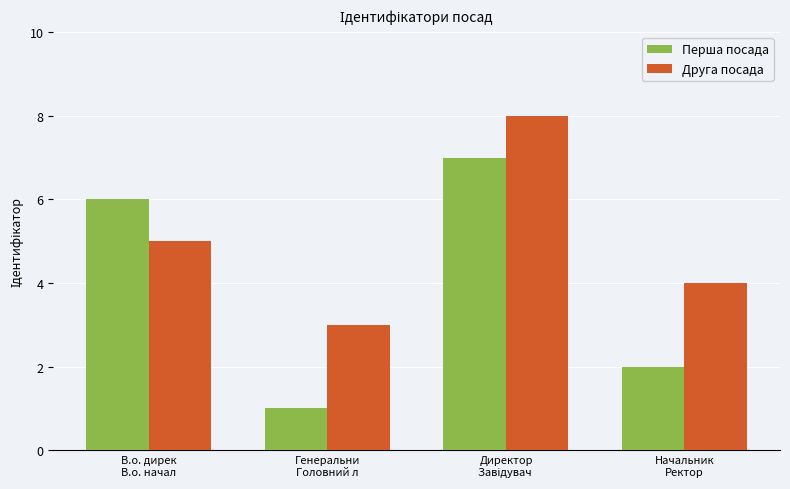

Reading left to right, list all the values displayed in this chart.

Перша посада: 6	1	7	2
Друга посада: 5	3	8	4